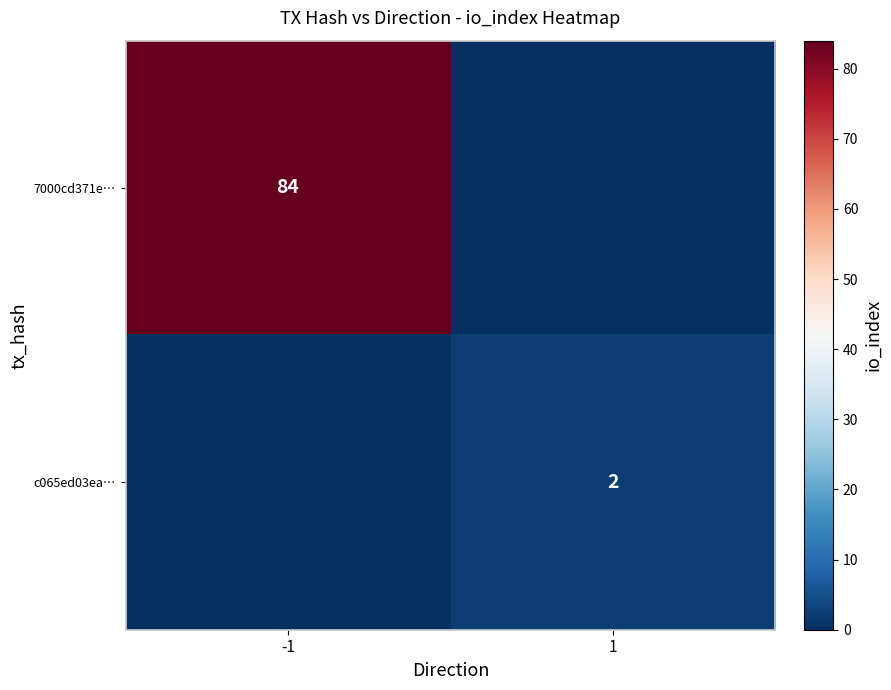

True or false: c065ed03ea… has a value of 1 at 1.

False